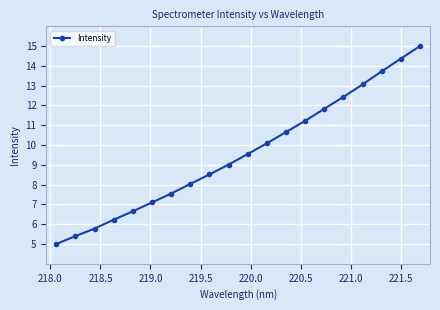

Reading left to right, transcribe all the data shown in this chart.

5.0	5.4	5.8	6.2	6.7	7.1	7.6	8.0	8.5	9.0	9.5	10.1	10.7	11.2	11.8	12.4	13.1	13.7	14.4	15.0